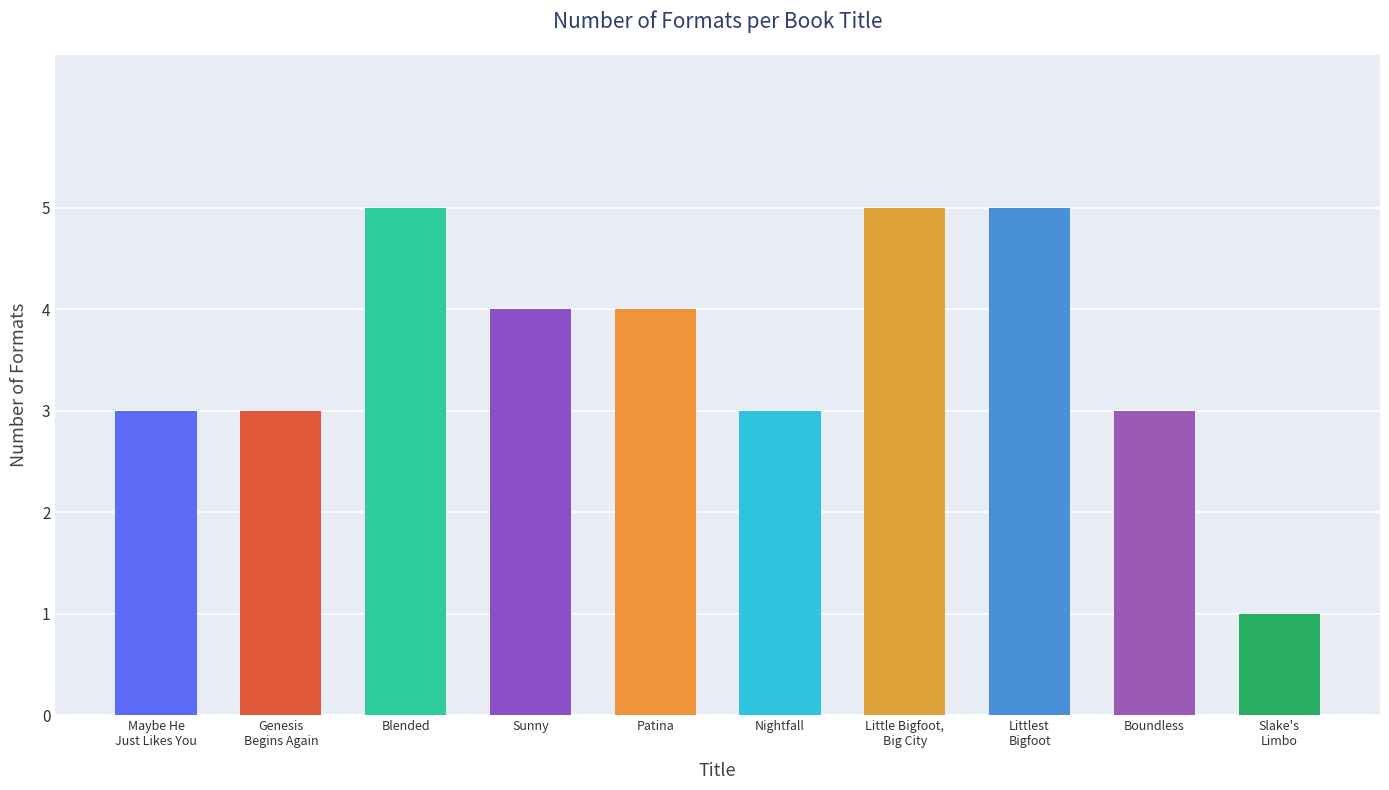

How many bars are there in total?

10